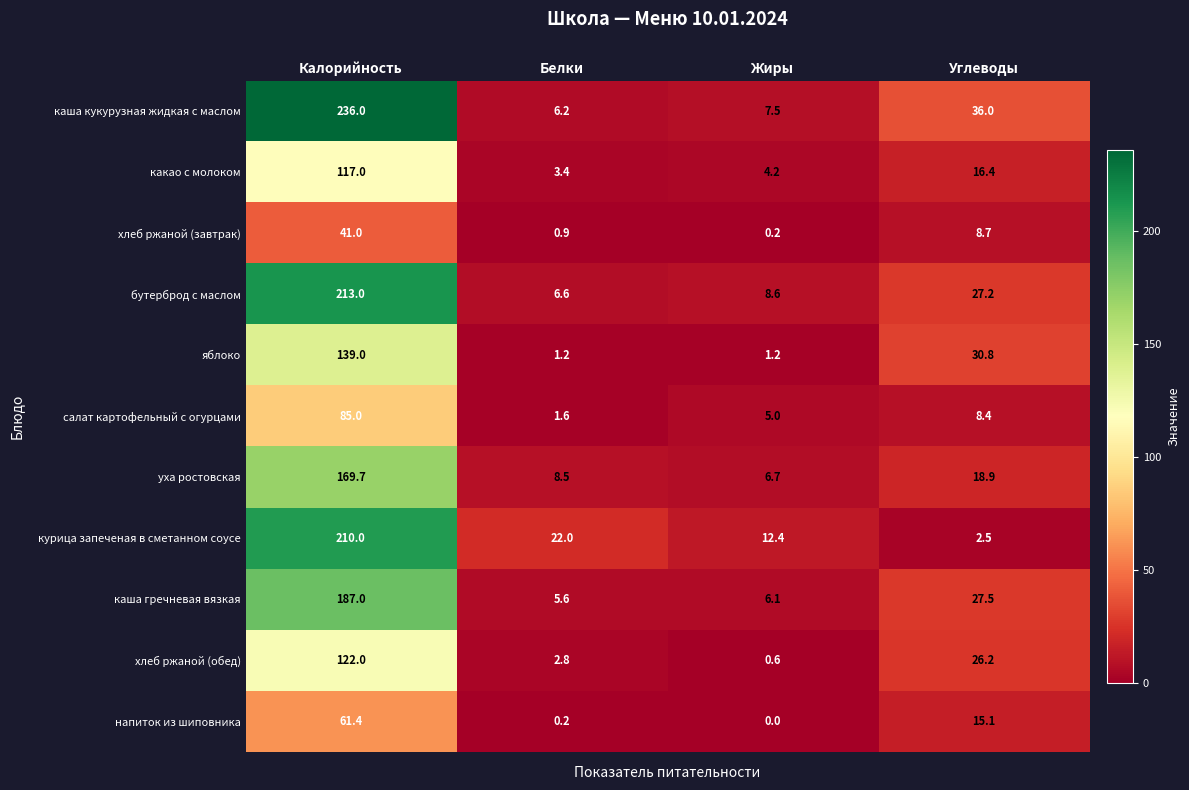

At which category is the sum across all series the highest?

Калорийность